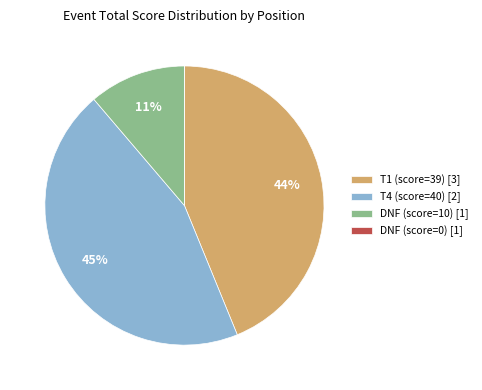

To the nearest percent, what is the combined percentage of T4 (score=40) and T1 (score=39)?

89%